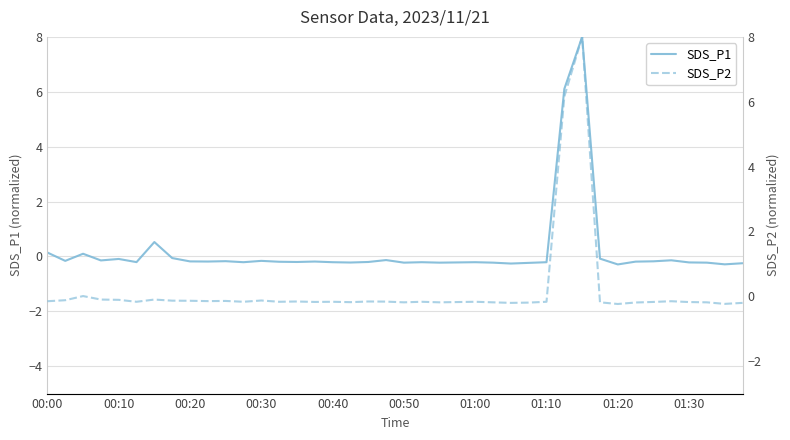

At 15, list the series in order from smallest to largest.

SDS_P1, SDS_P2